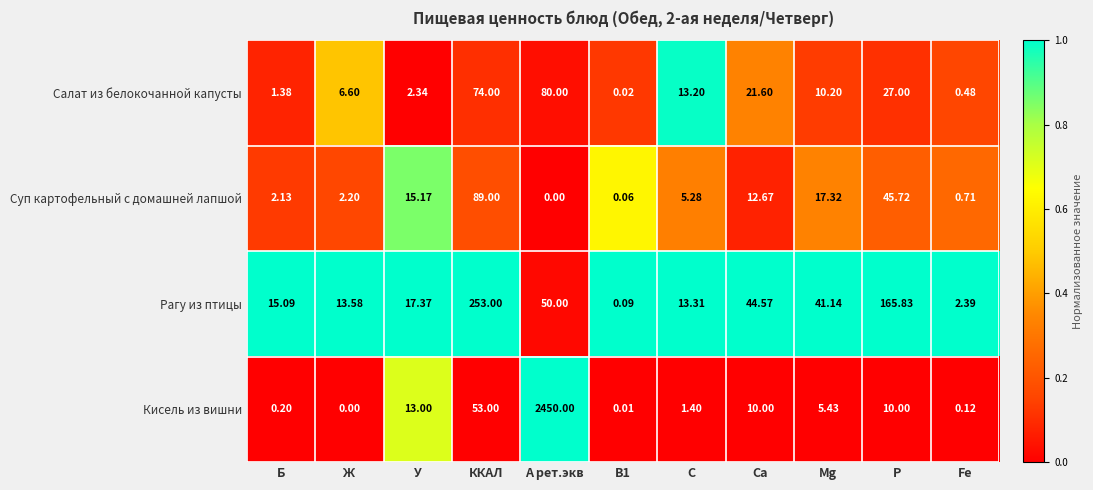

Rank the series at Fe from highest to lowest value.

Рагу из птицы, Суп картофельный с домашней лапшой, Салат из белокочанной капусты, Кисель из вишни